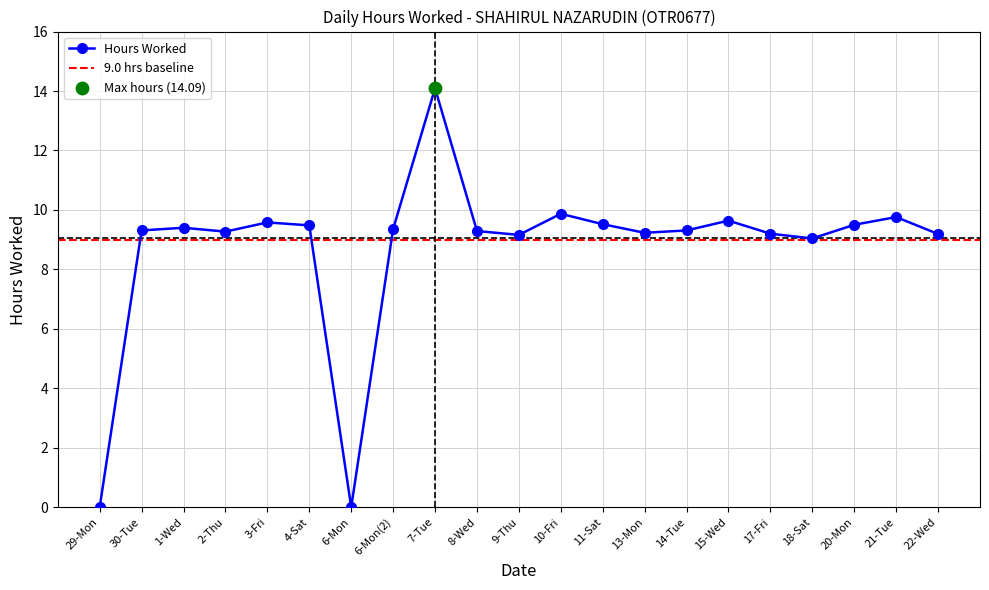

What is the ratio of the value at 8-Wed to the value at 21-Tue?

1.0